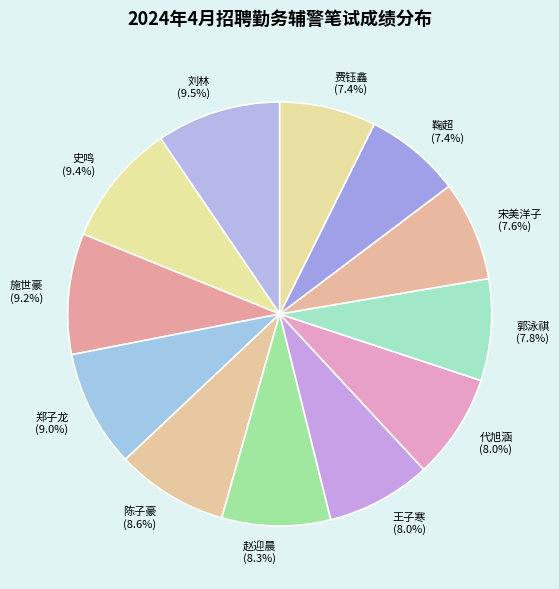

To the nearest percent, what portion does 郑子龙 represent?

9%